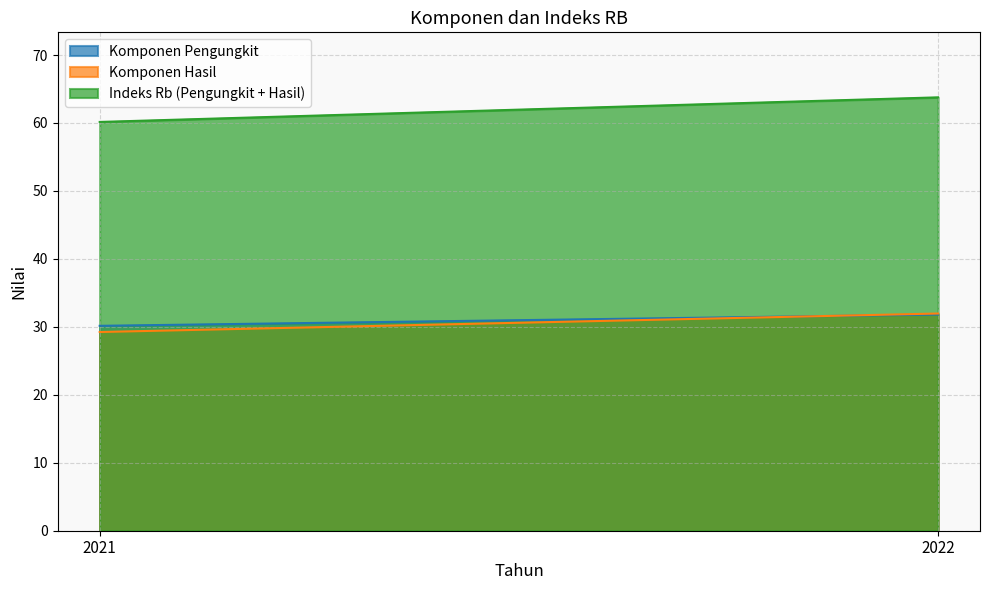

What is the value of the Indeks Rb (Pengungkit + Hasil) point at the 2nd from the left?

63.8